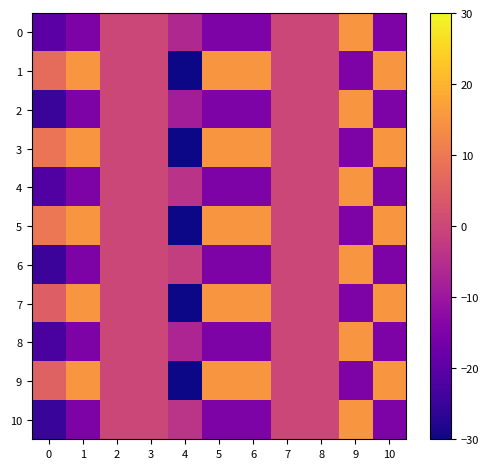

Which has a higher value, 8 or 6?

8